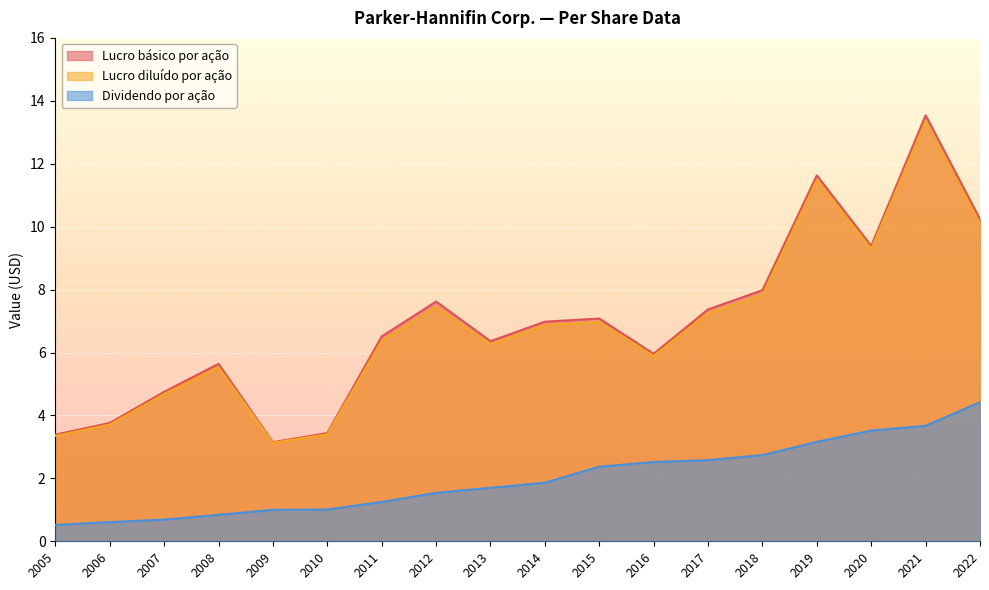

What are all the series names shown in the legend?

Lucro básico por ação, Lucro diluído por ação, Dividendo por ação